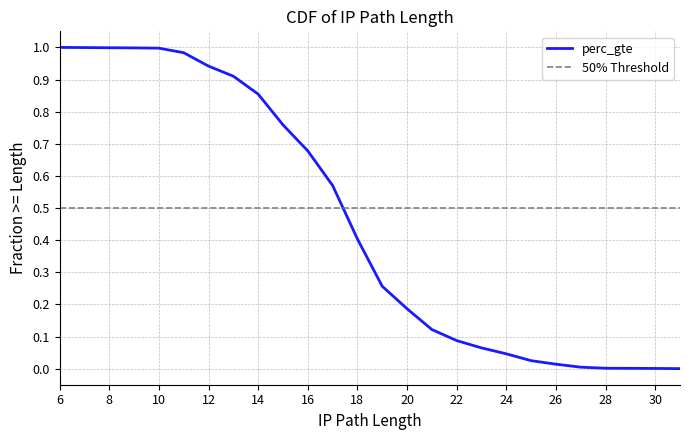

True or false: the data shows 0.5 at 13.

False